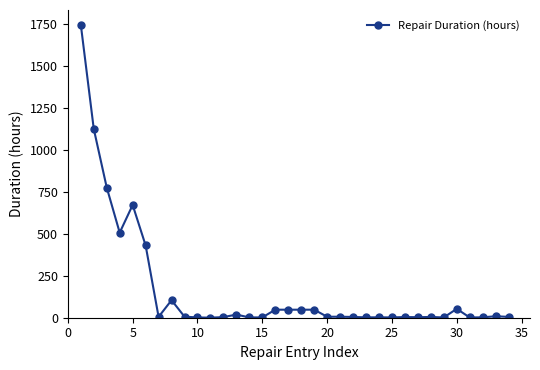

What is the maximum value shown in the chart?

1746.8